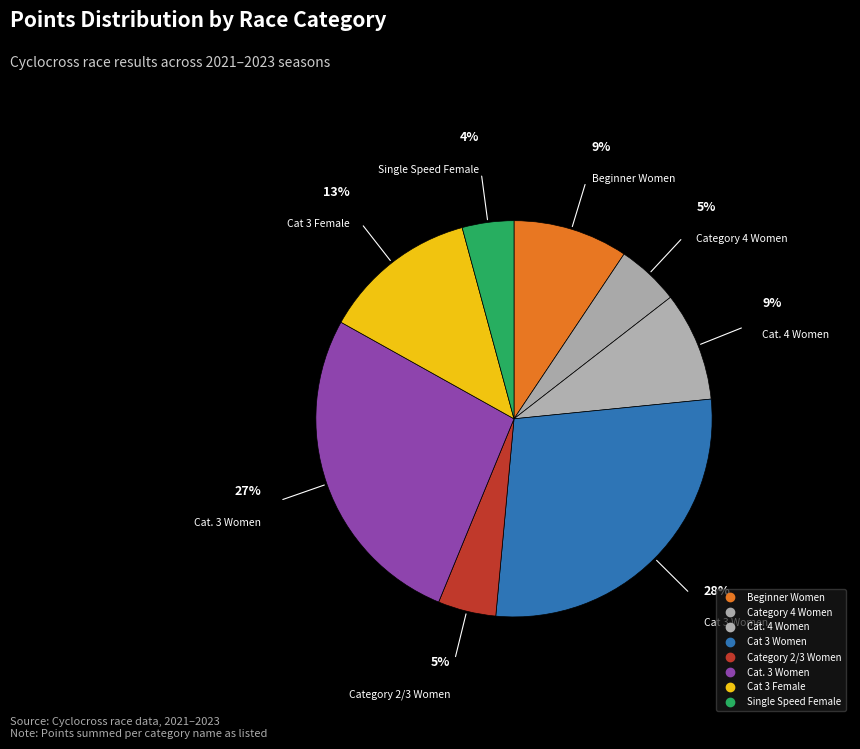

To the nearest percent, what portion does Beginner Women represent?

9%